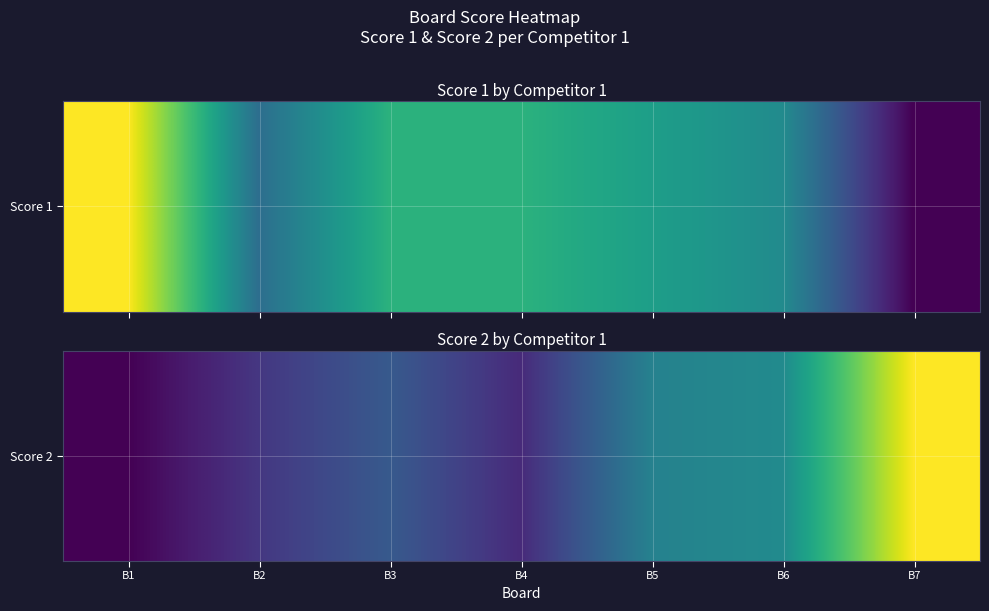

List the labels in order of value, largest first.

B7, B6, B5, B3, B2, B4, B1